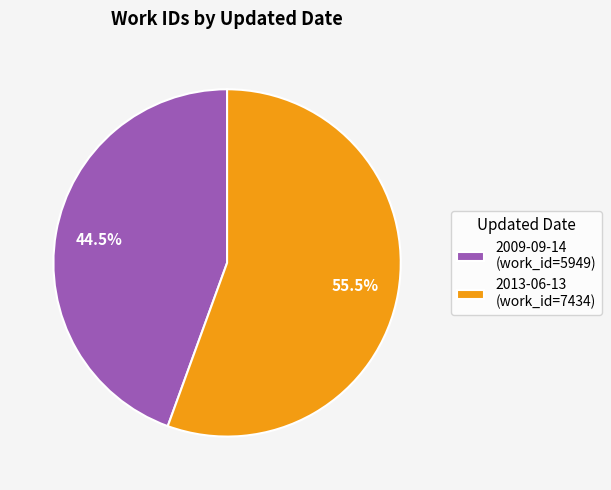

To the nearest percent, what is the difference between the 2013-06-13 and 2009-09-14 slice percentages?

11%